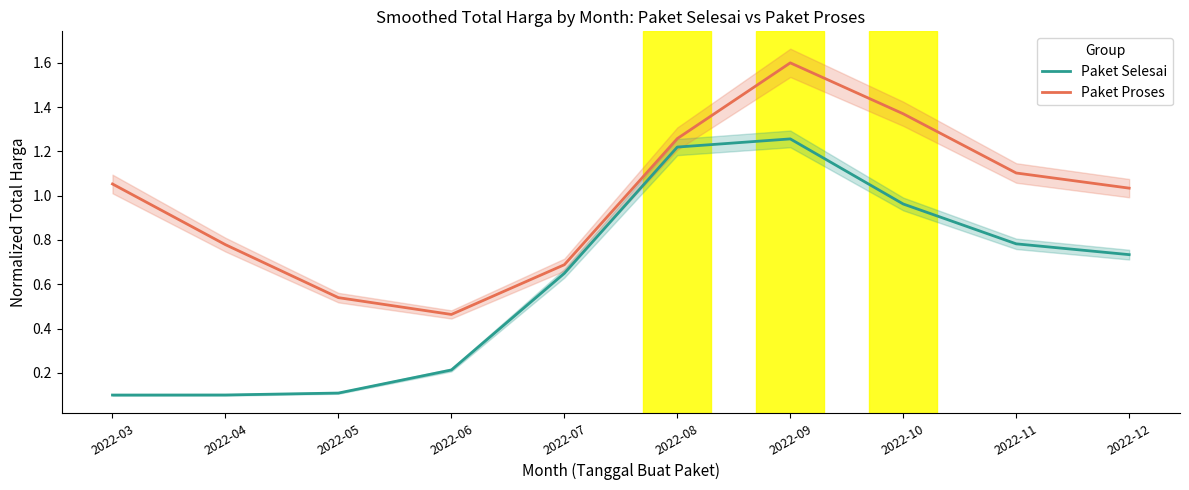

Which has a higher value, 2022-05 or 2022-03?

2022-05